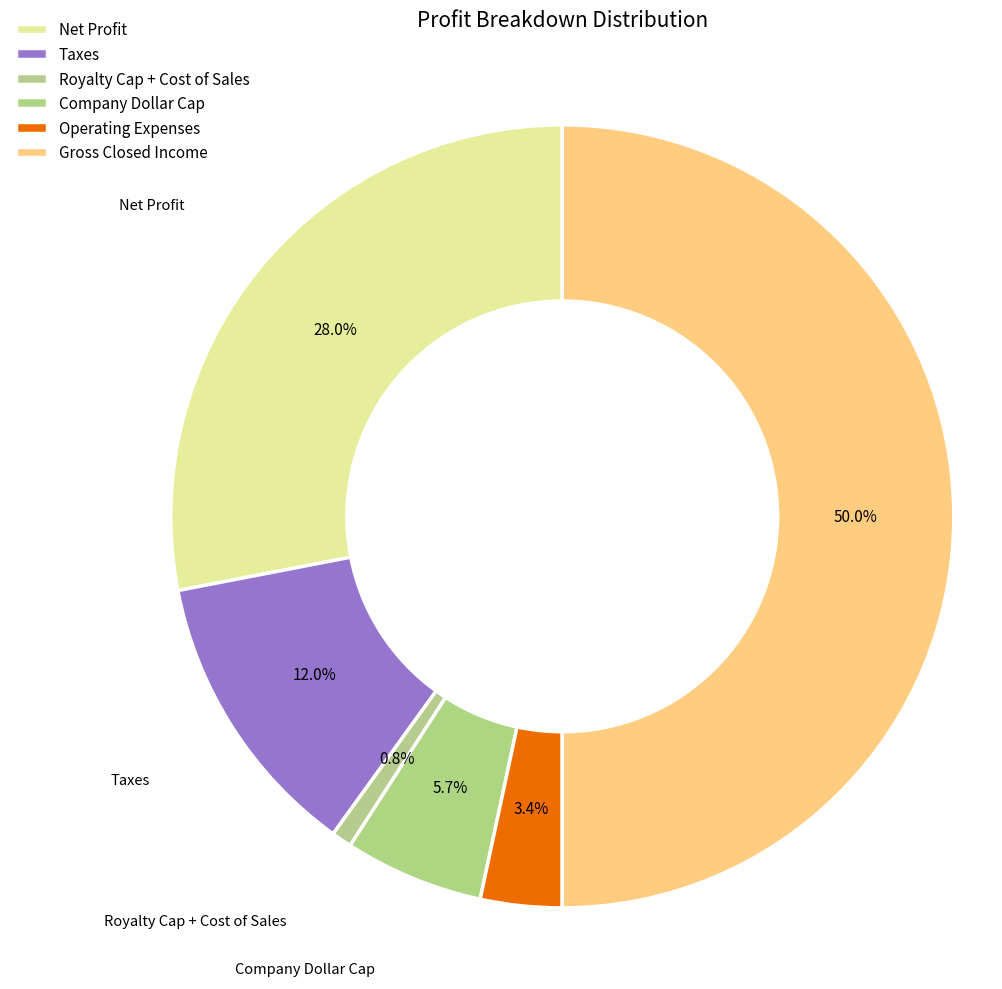

To the nearest percent, what percentage of the pie is Taxes?

12%